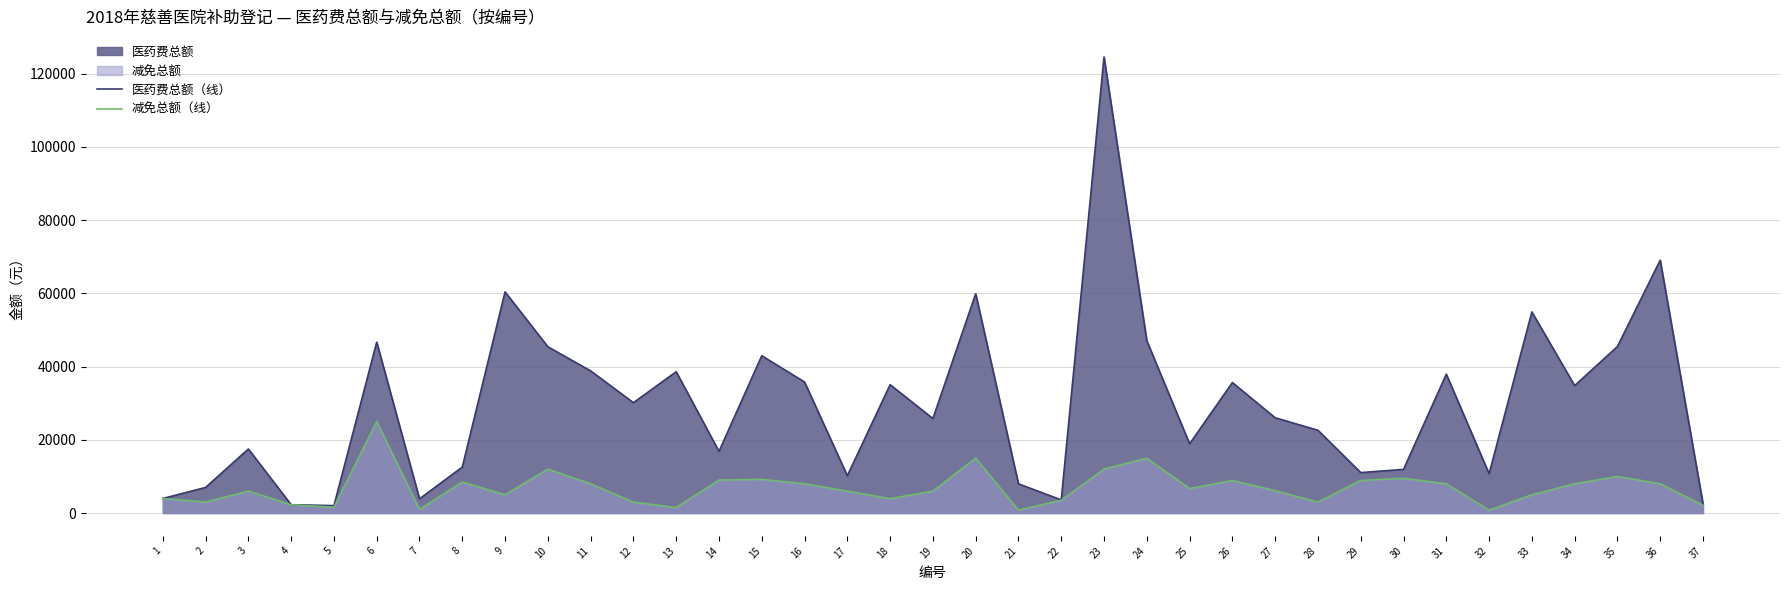

What is the difference between the maximum and minimum values in the 减免总额（线） series?

24220.0